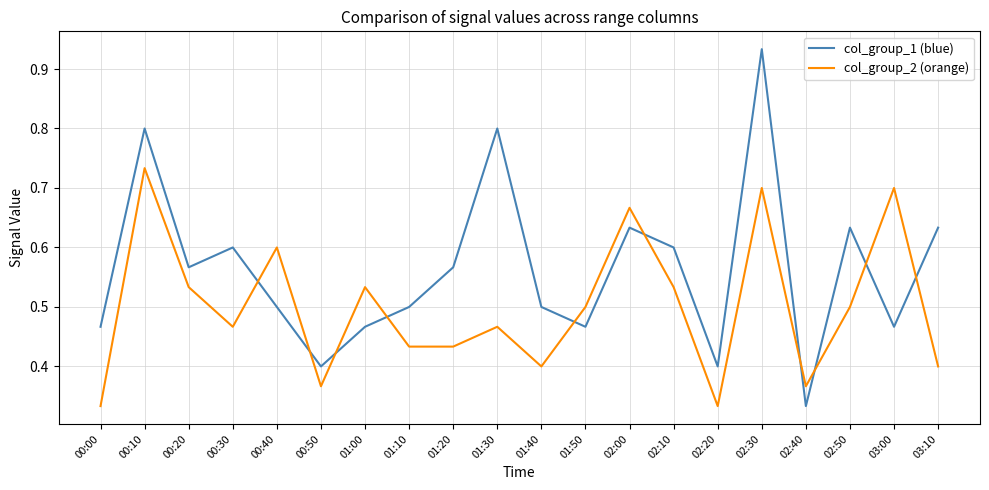

At 00:30, list the series in order from smallest to largest.

col_group_2 (orange), col_group_1 (blue)